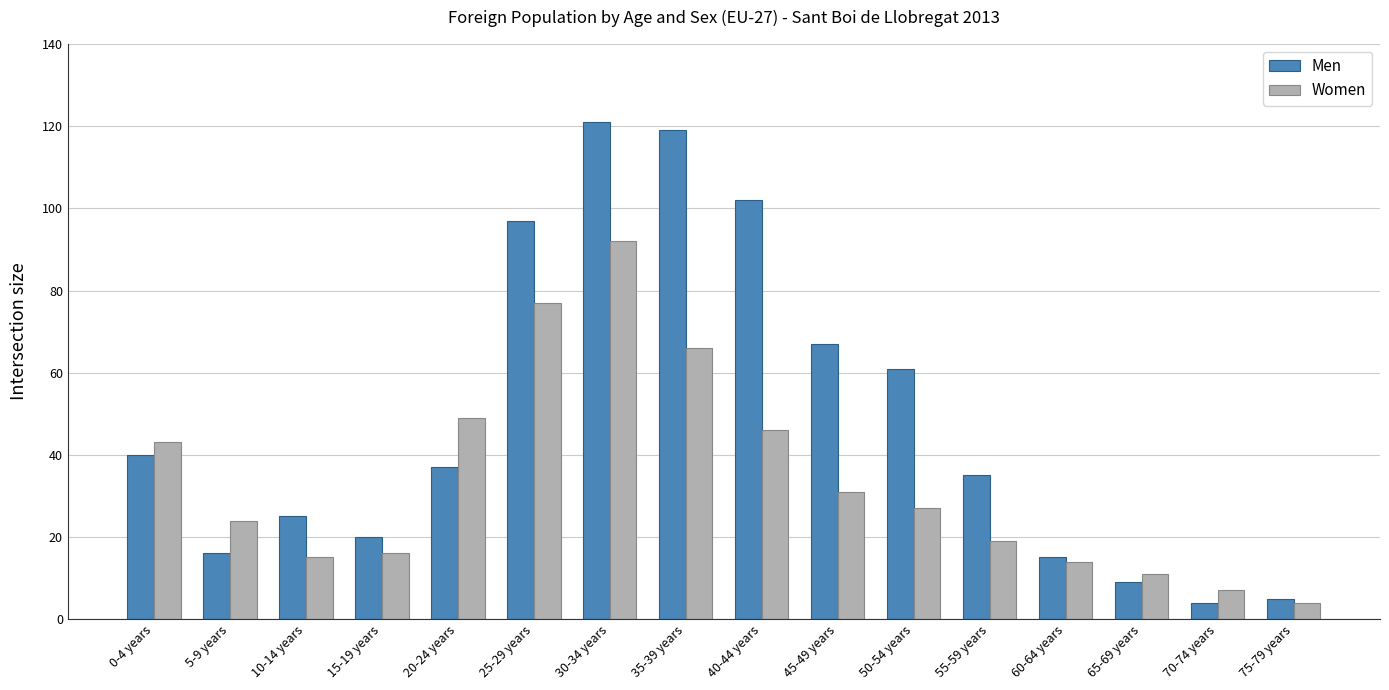

Reading left to right, extract all data points from this chart.

Men: 40	16	25	20	37	97	121	119	102	67	61	35	15	9	4	5
Women: 43	24	15	16	49	77	92	66	46	31	27	19	14	11	7	4